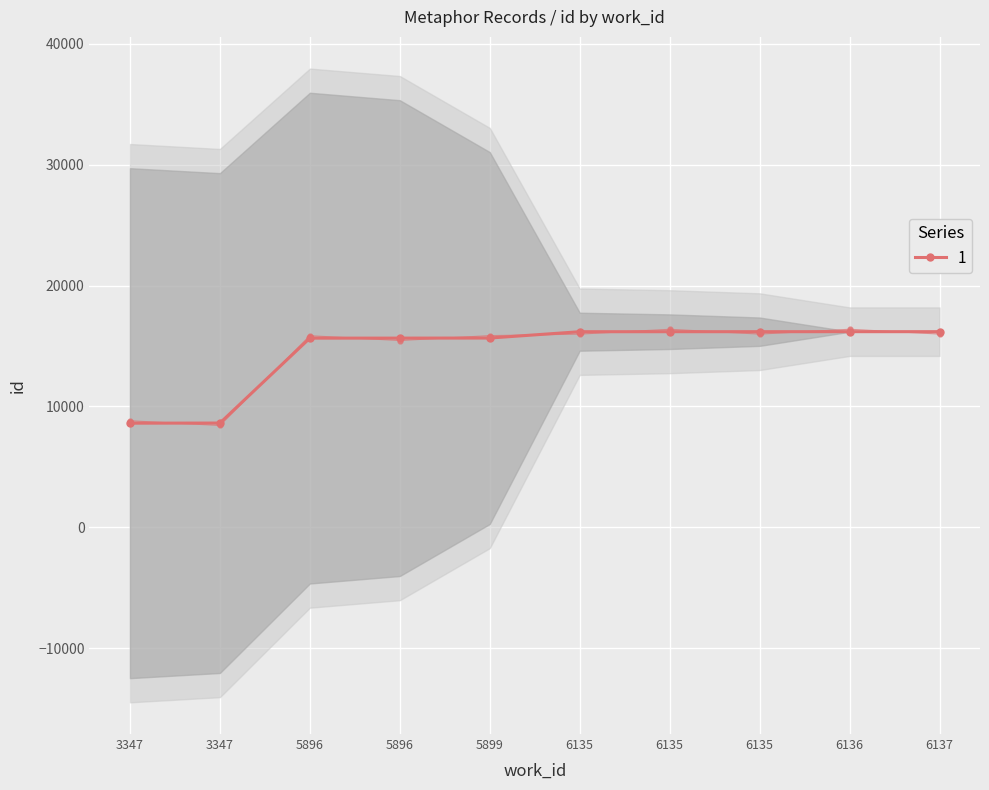

List the labels in order of value, smallest first.

3347, 3347, 5896, 5896, 5899, 6135, 6135, 6135, 6136, 6137